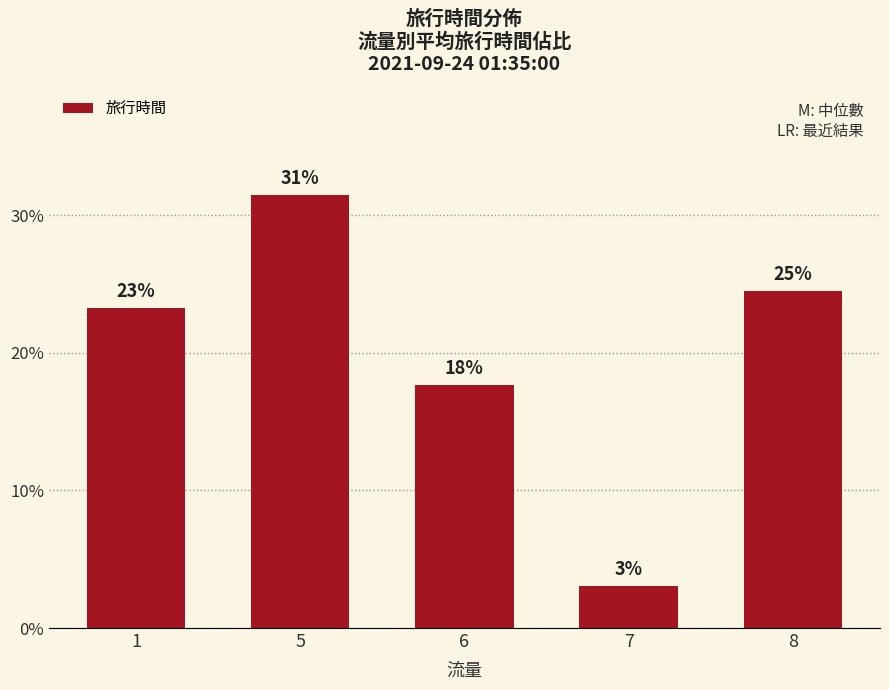

How many bars are there in total?

5